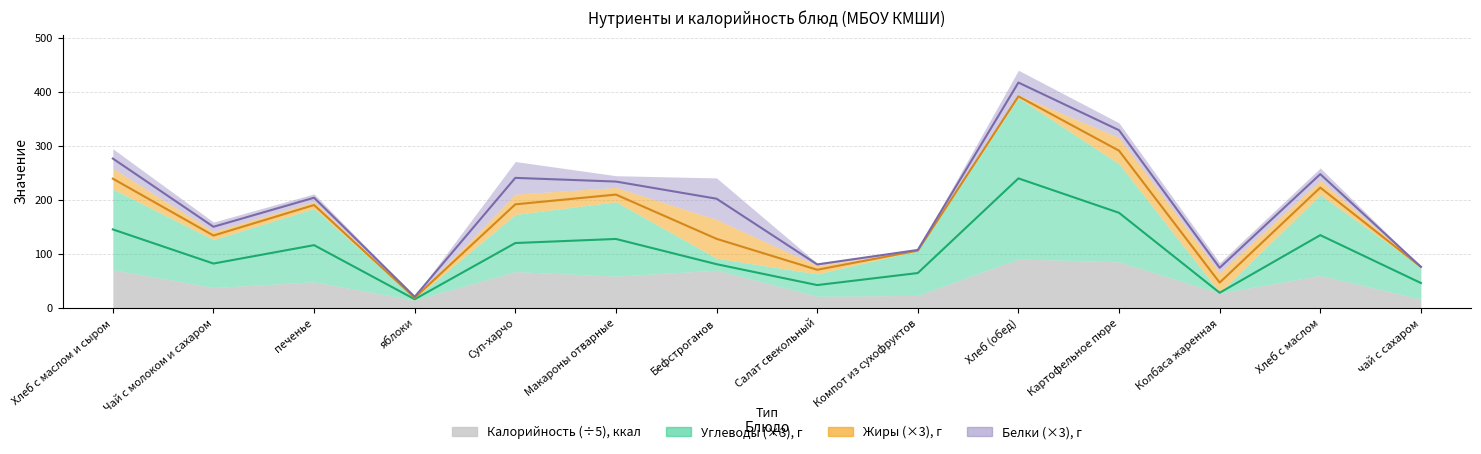

Is it true that Калорийность, ккал equals 351.4 at Хлеб с маслом и сыром?

True